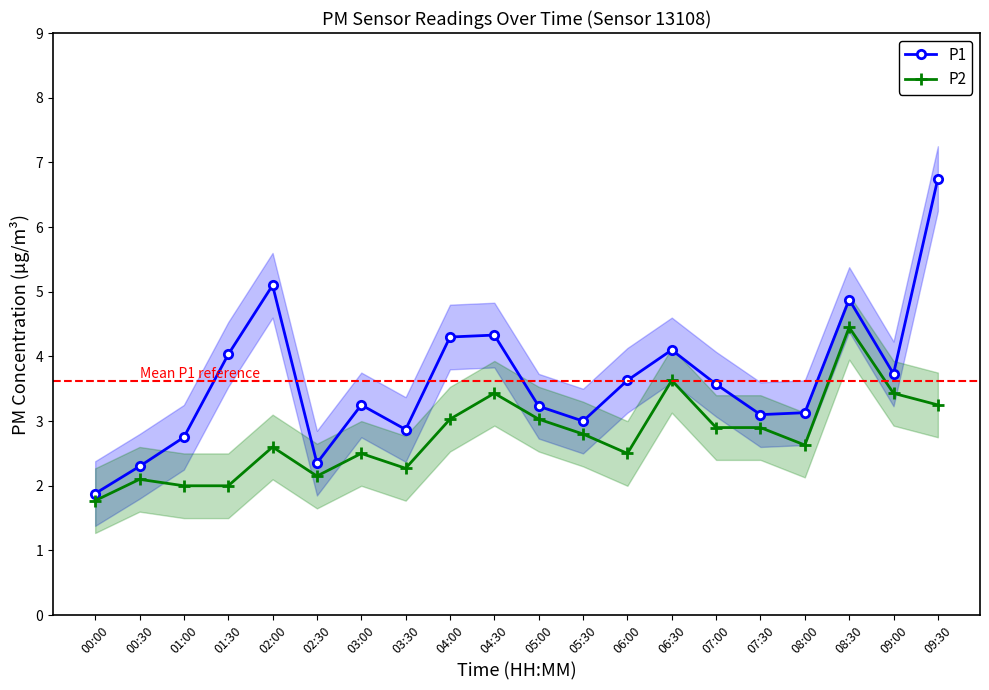

Is it true that P1 equals 2.8 at 00:00?

False